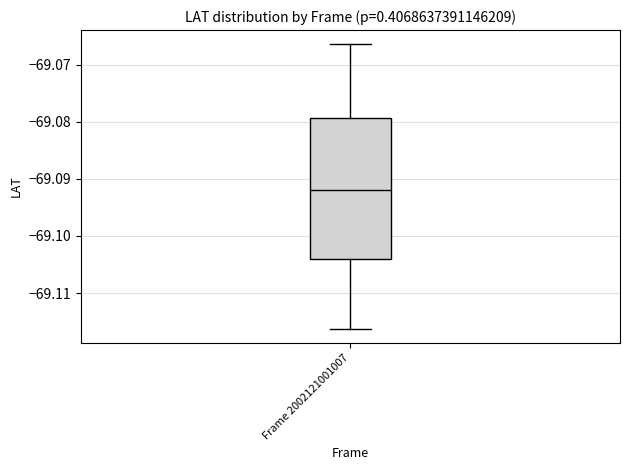

Read this box plot against the y-axis: the position of the median line, the range covered by the box, and the ends of both whiskers. The values are not printed on the chart, so give them approximately, as read against the axis.

median -69.092, box -69.104 to -69.079, whiskers -69.116 to -69.066